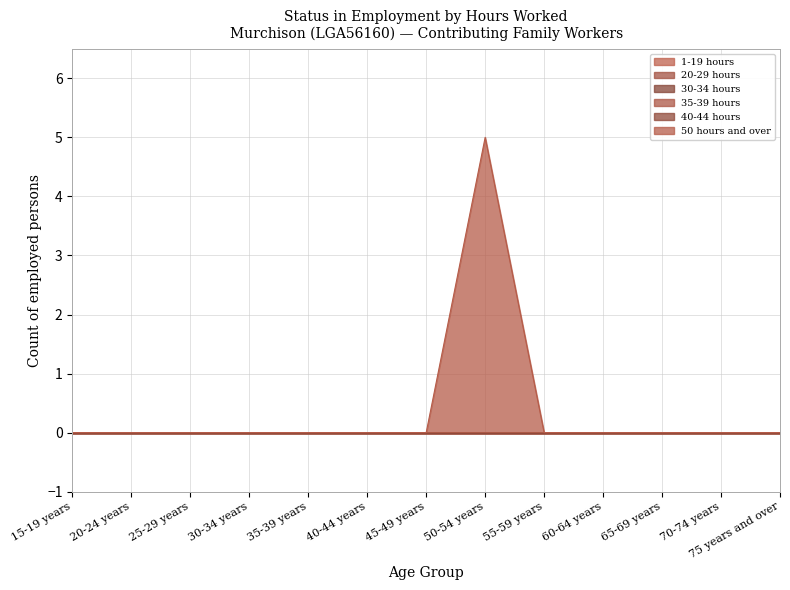

What are all the series names shown in the legend?

1-19 hours, 20-29 hours, 30-34 hours, 35-39 hours, 40-44 hours, 50 hours and over